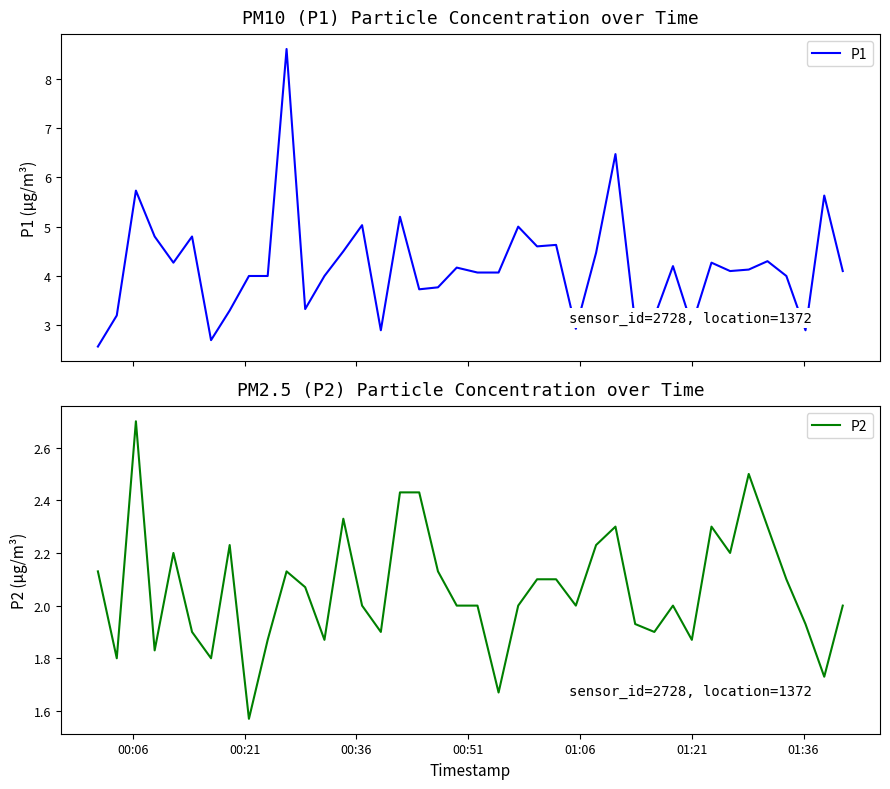

What is the difference between the second highest and second lowest values in the P1 series?

3.8